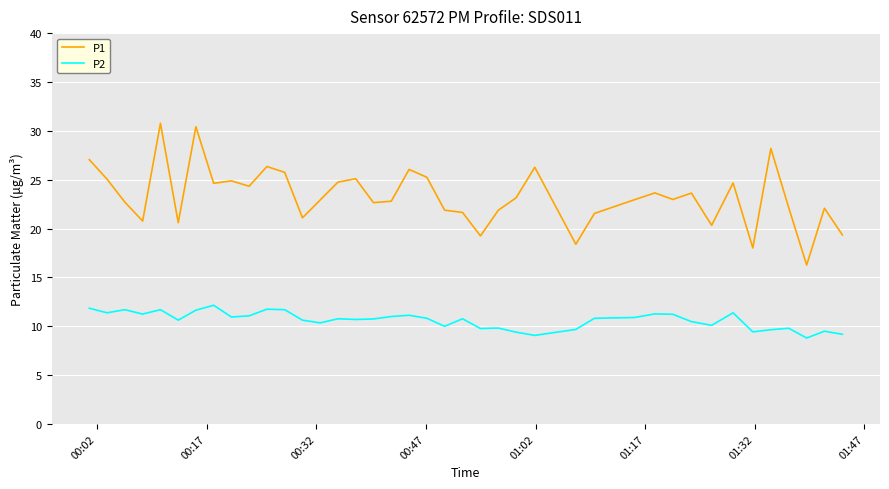

Which series has the largest range (max minus min)?

P1